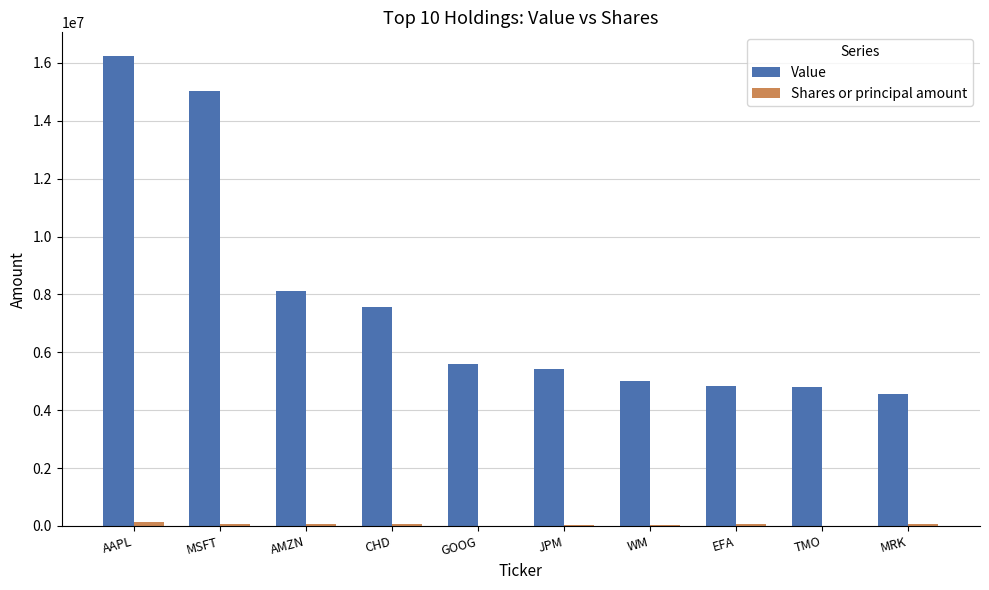

Which series changed the most between MSFT and AMZN?

Value